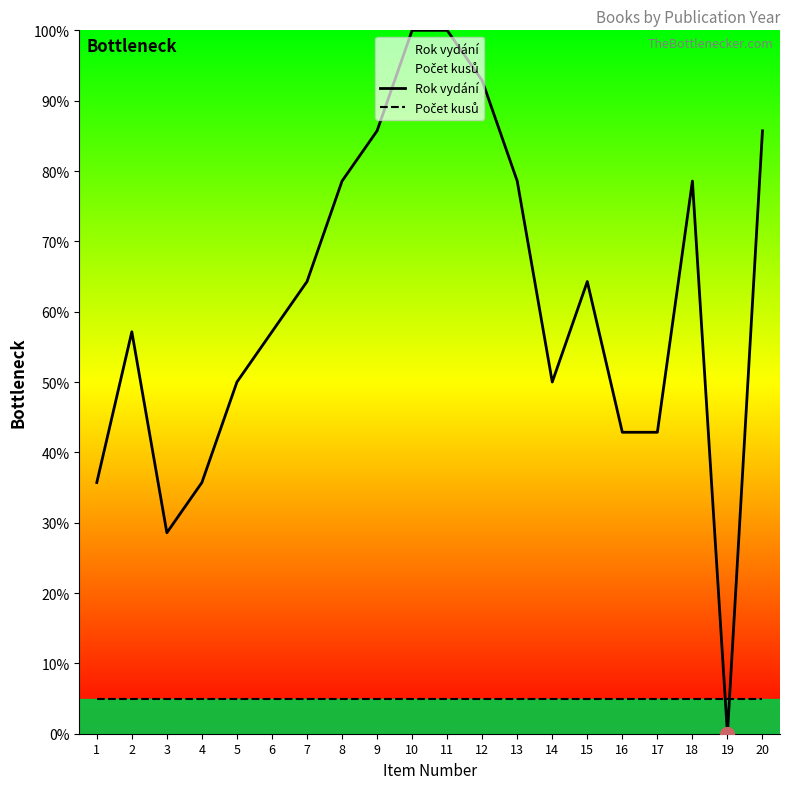

What is the sum of all Počet kusů values?

100.0